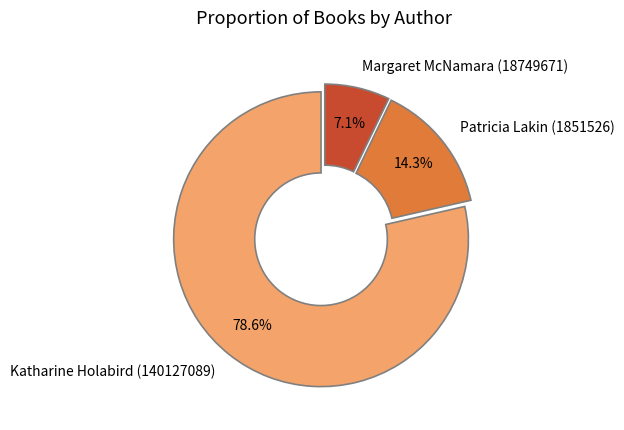

To the nearest percent, what portion does Patricia Lakin (1851526) represent?

14%